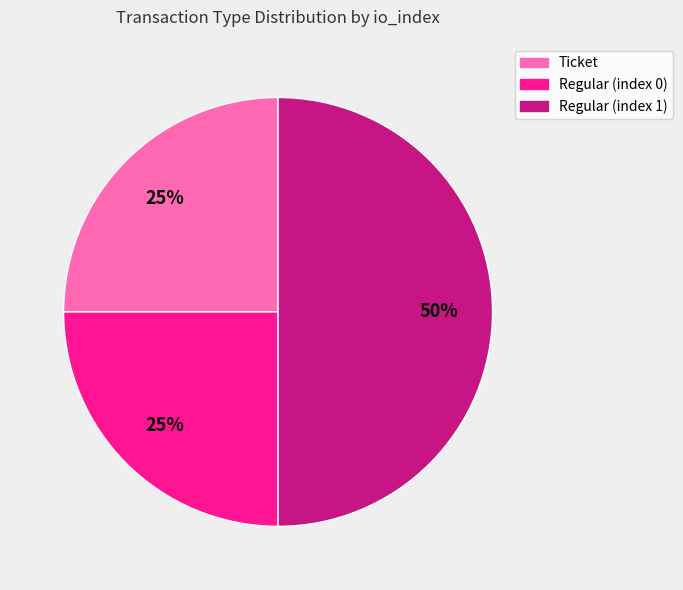

How many slices are in this pie chart?

3